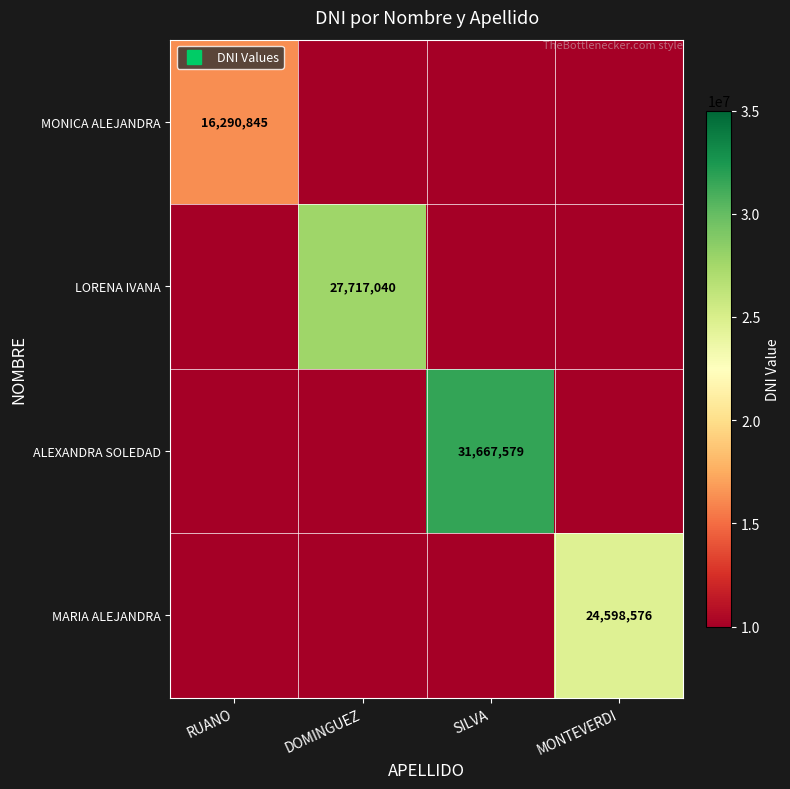

Is it true that LORENA IVANA equals 0 at RUANO?

True